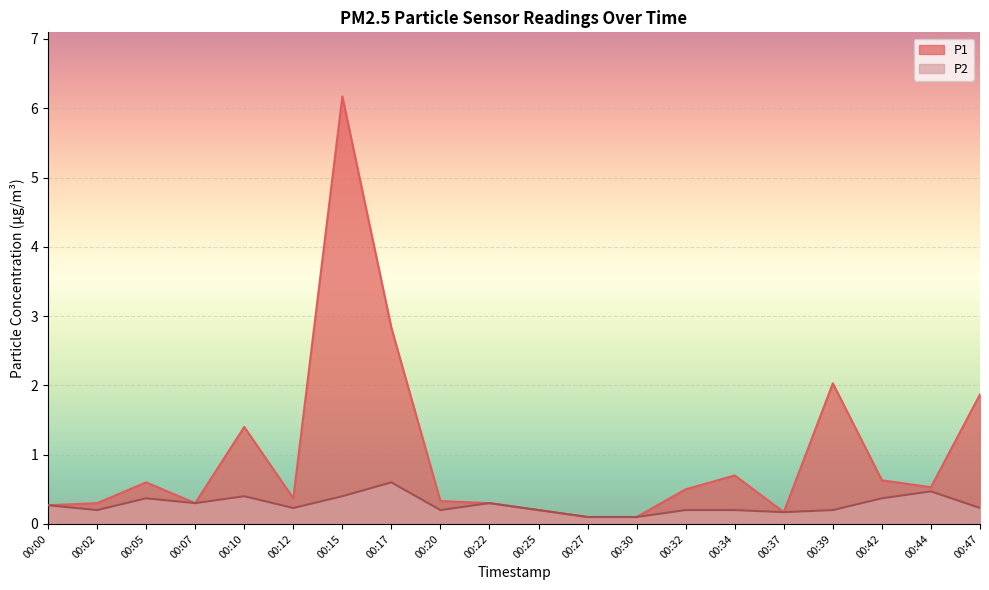

Rank the series at 00:00 from highest to lowest value.

P1, P2